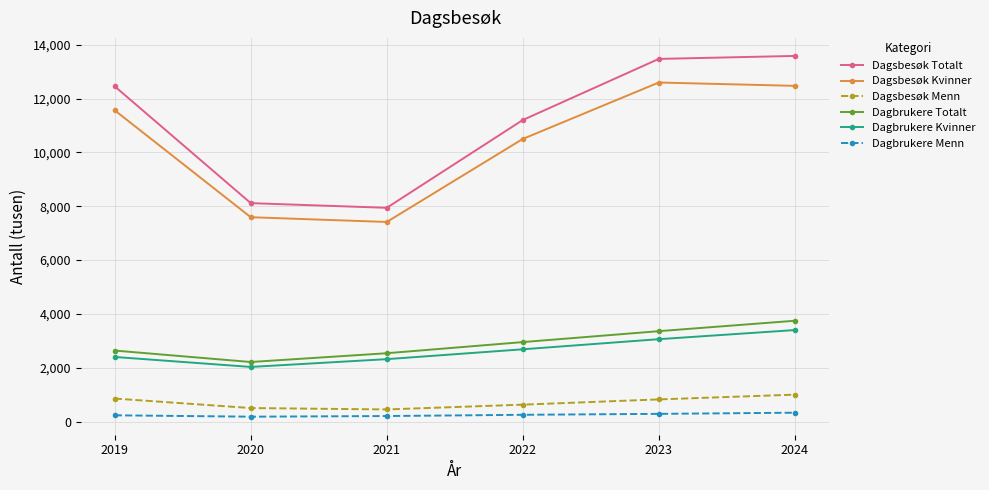

At which category does Dagbrukere Totalt reach its first local valley?

2020